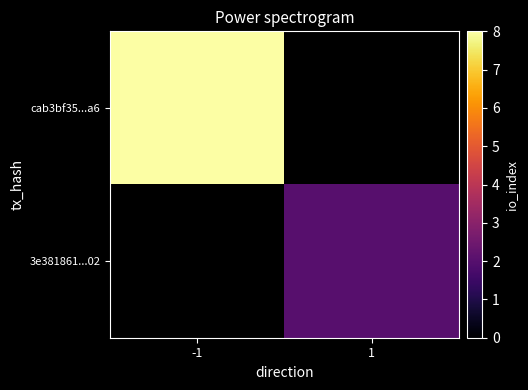

True or false: 3e381861...02 has a value of 2.0 at 1.

True